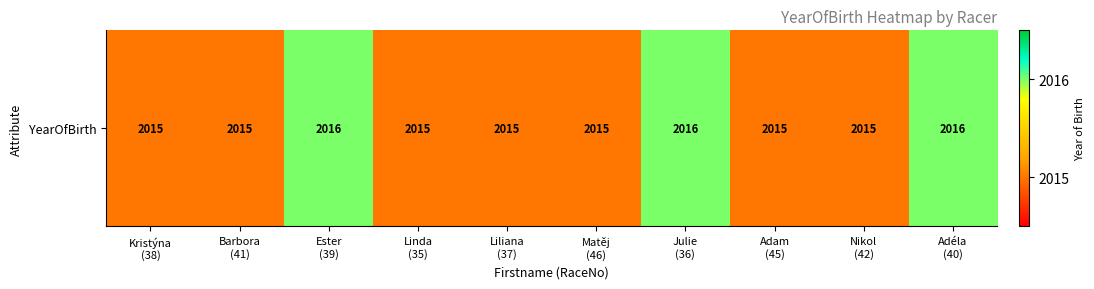

Rank the categories by value from highest to lowest.

Ester
(39), Julie
(36), Adéla
(40), Kristýna
(38), Barbora
(41), Linda
(35), Liliana
(37), Matěj
(46), Adam
(45), Nikol
(42)